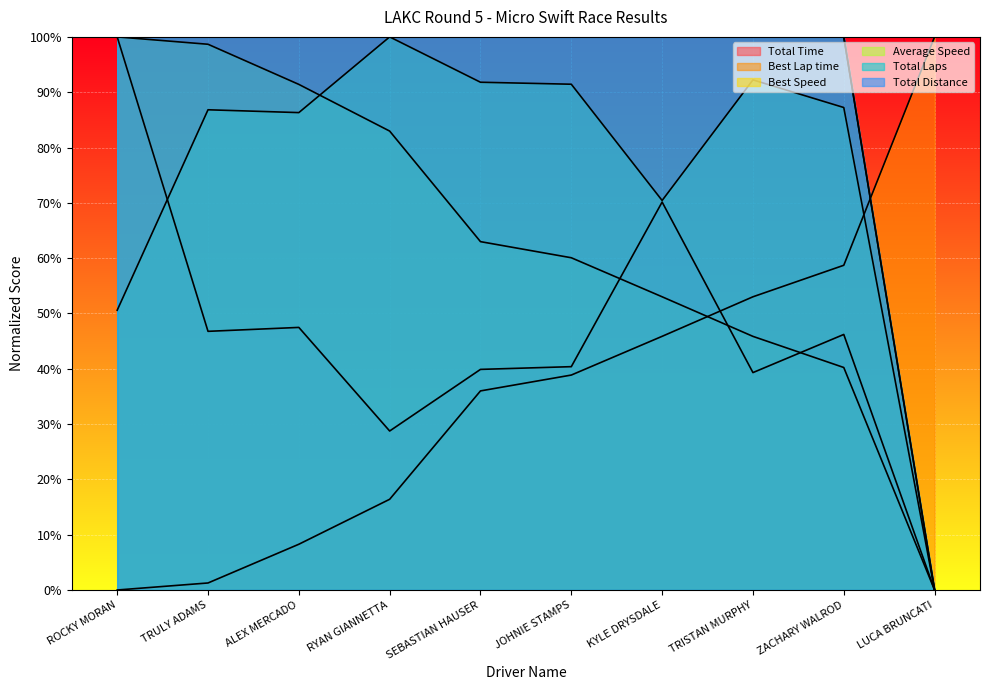

Which series has the largest range (max minus min)?

Total Time